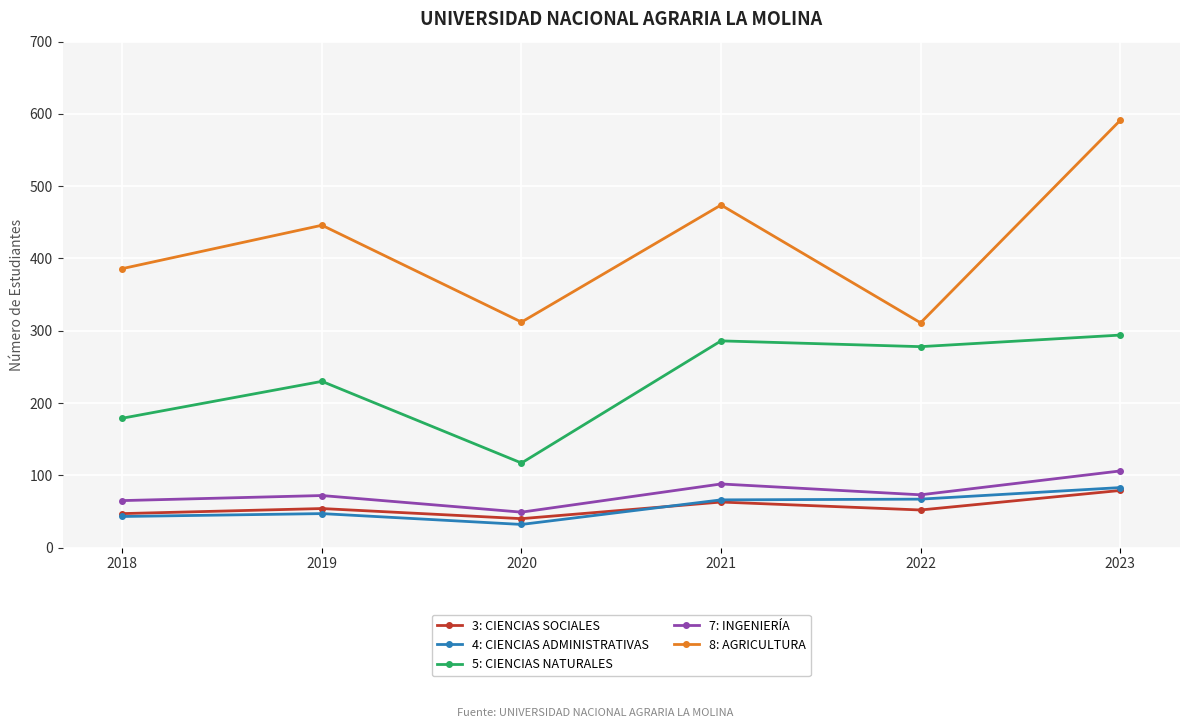

How many interior local valleys does the 7: INGENIERÍA series have?

2